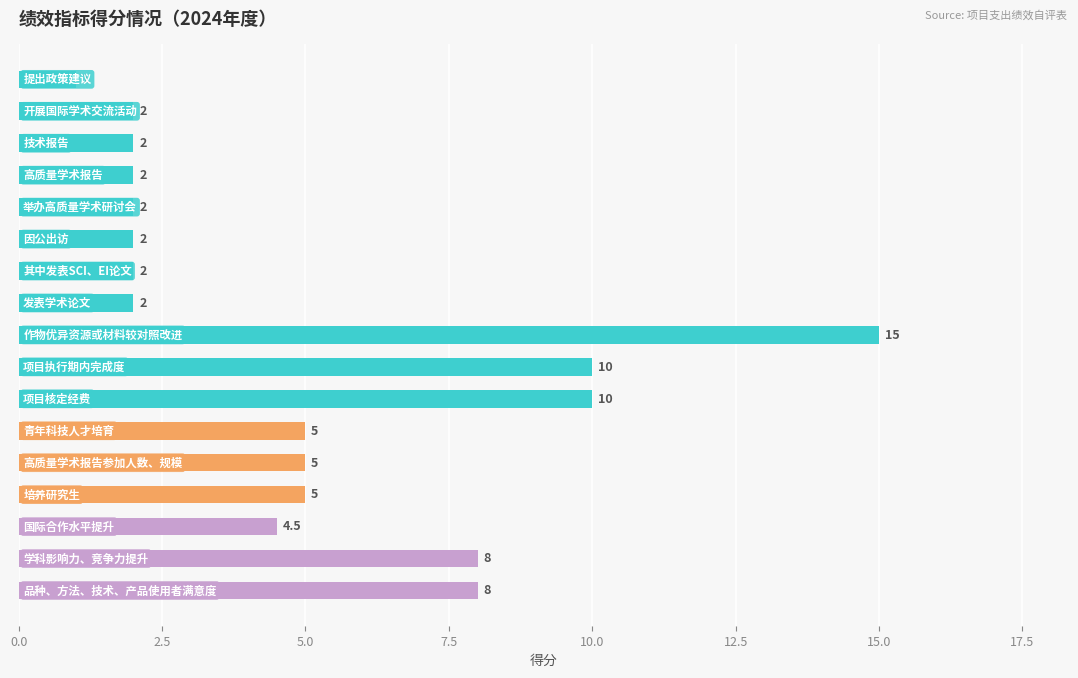

Count the number of values greater than 4.

9